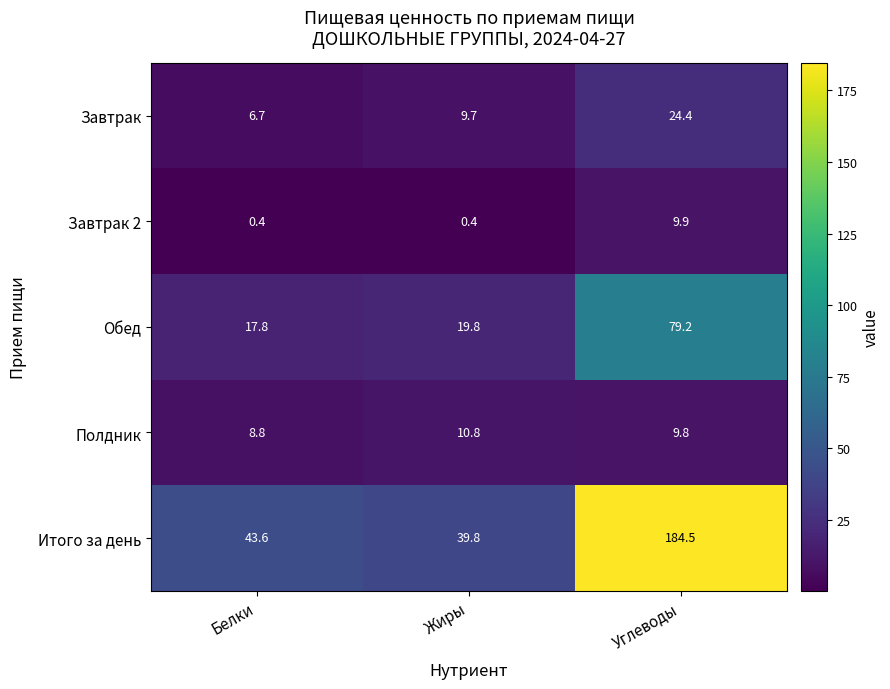

What is the difference between the Полдник values at Жиры and Углеводы?

1.0